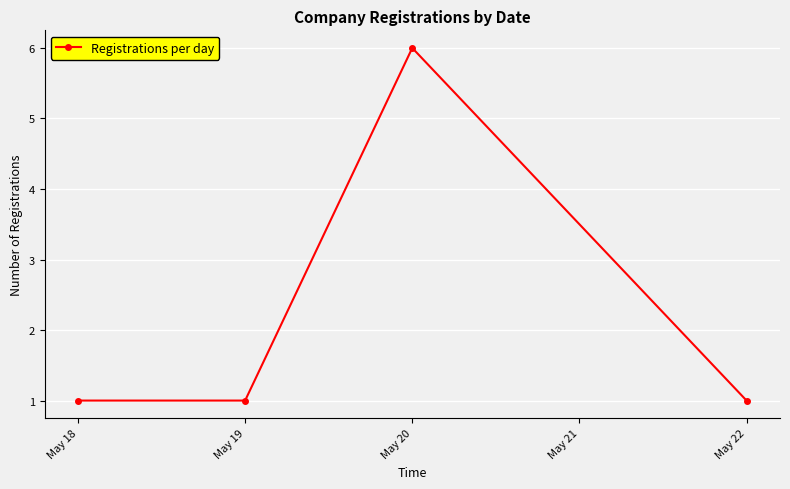

What is the maximum value shown in the chart?

6